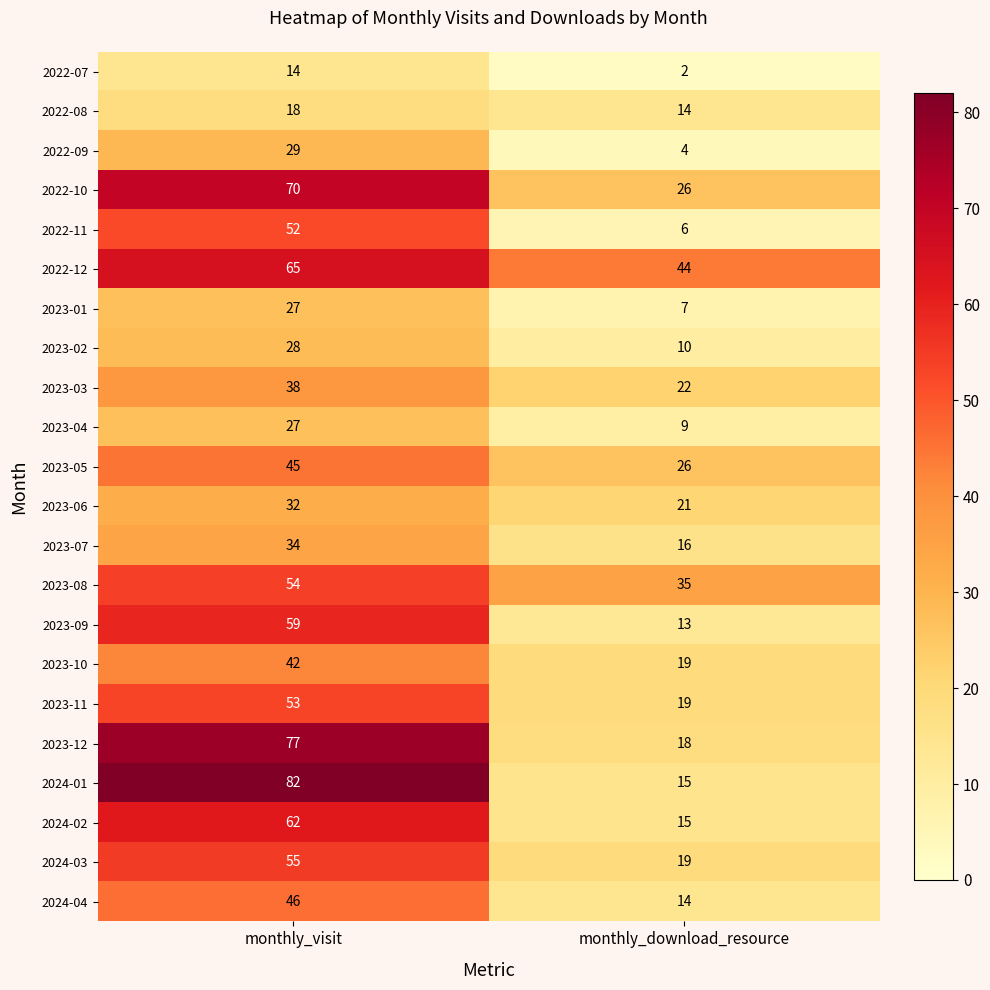

Which category has the highest value across all series?

monthly_visit